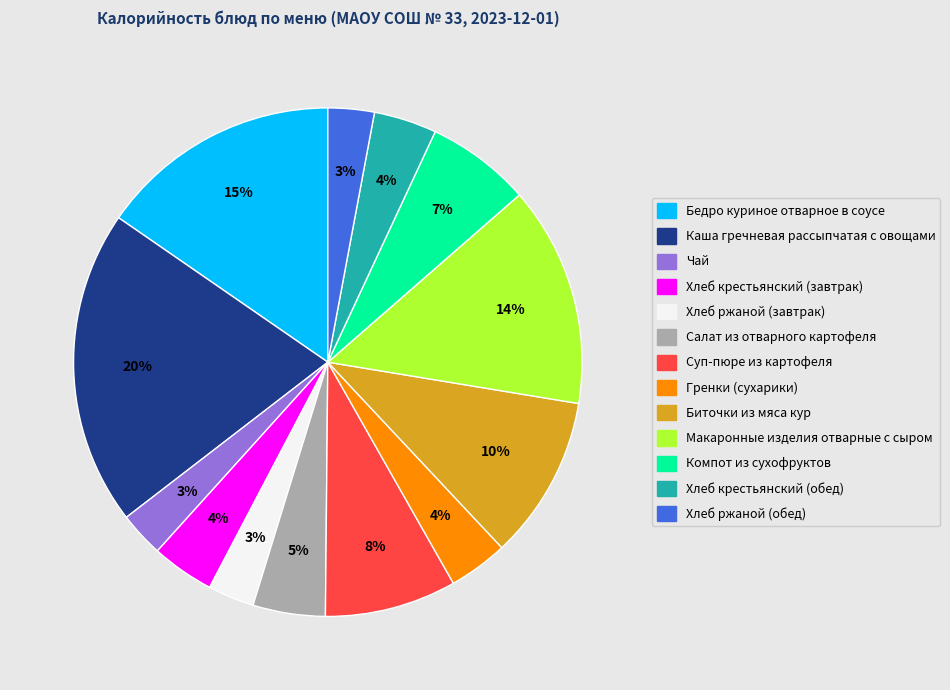

To the nearest percent, what is the difference between the Хлеб ржаной (завтрак) and Бедро куриное отварное в соусе slice percentages?

12%